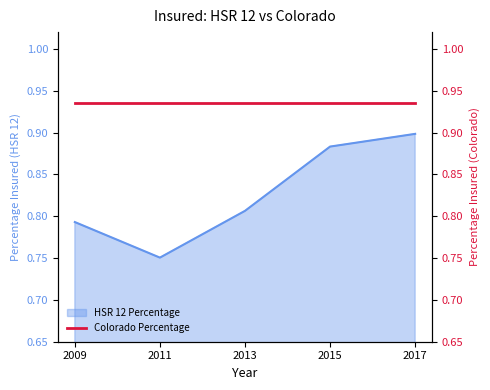

Rank the categories by value from lowest to highest.

2011, 2009, 2013, 2015, 2017